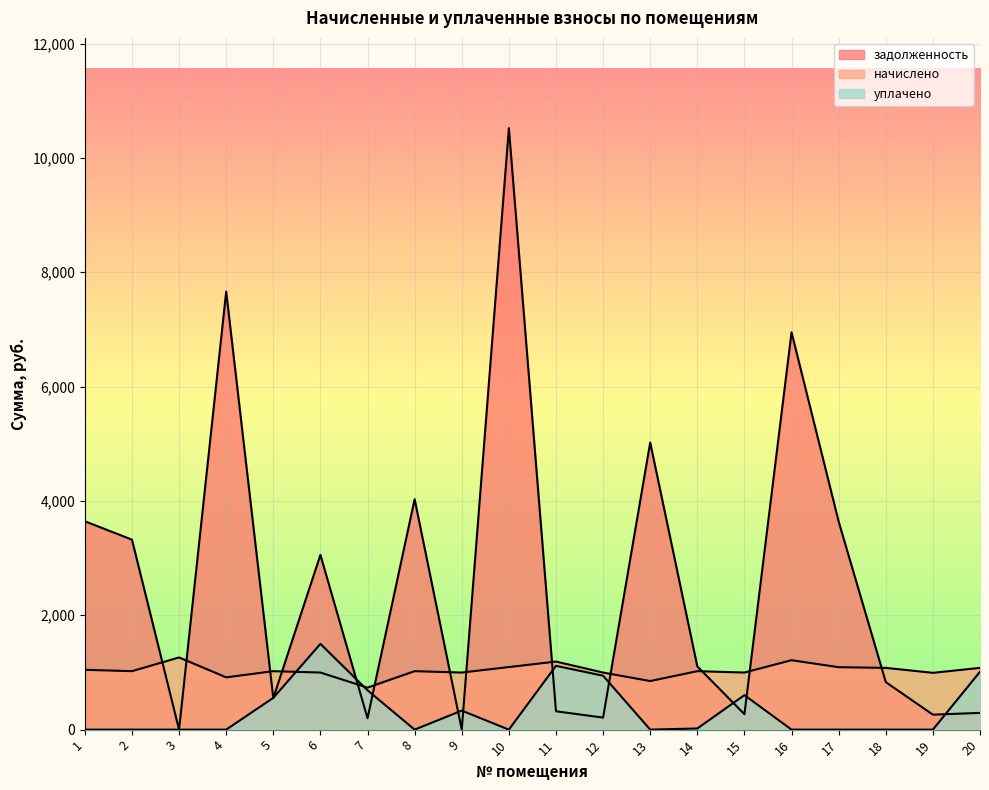

The value of начислено at 15 is 998.4. True or false?

True